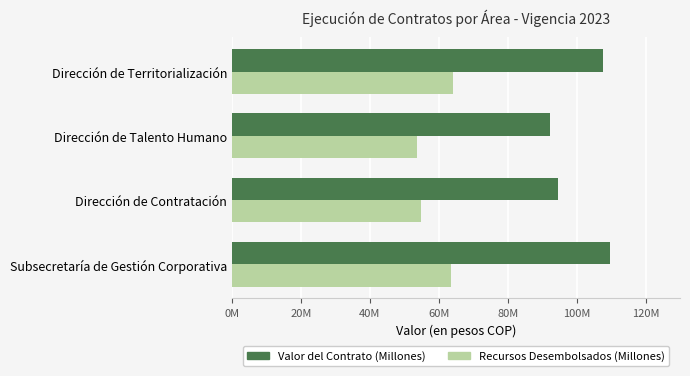

List the series in order of their overall mean, lowest first.

Recursos Desembolsados (Millones), Valor del Contrato (Millones)